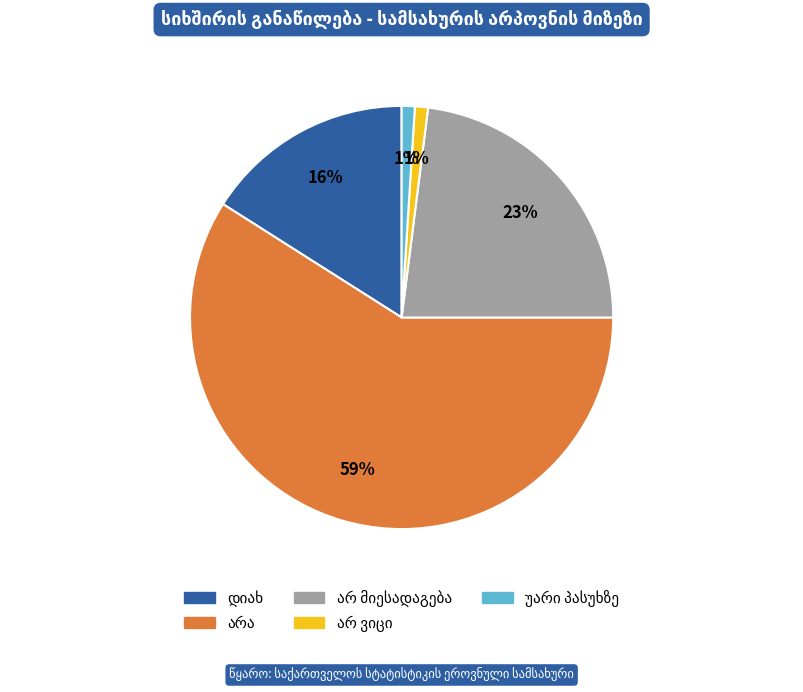

Does any single category account for the majority?

Yes